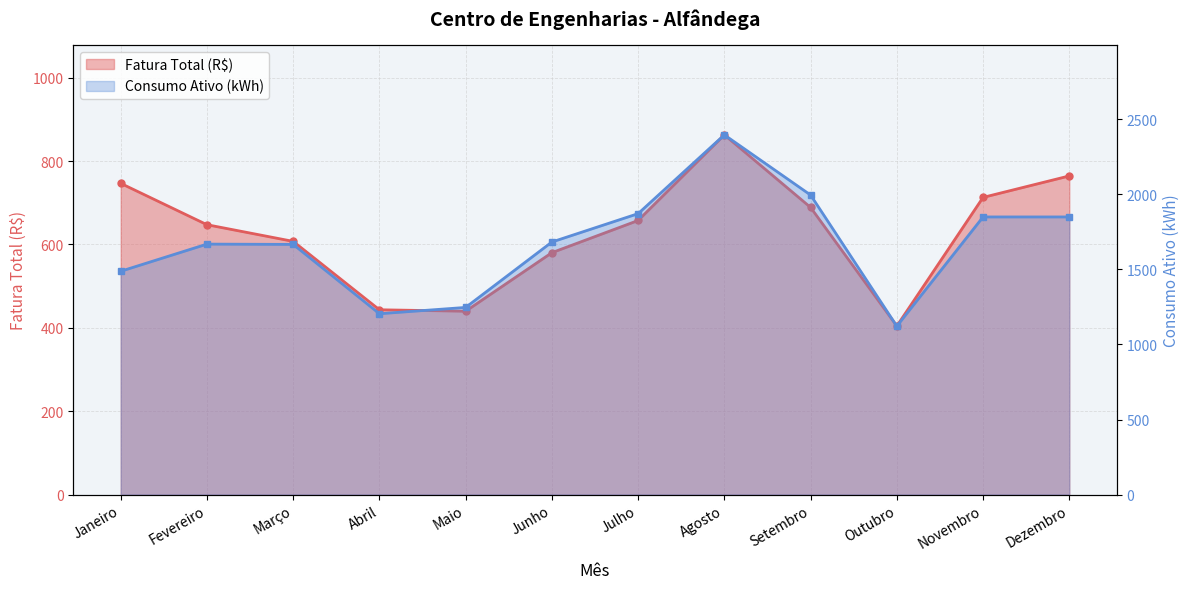

What is the average value of the Fatura Total (R$) series?

629.8